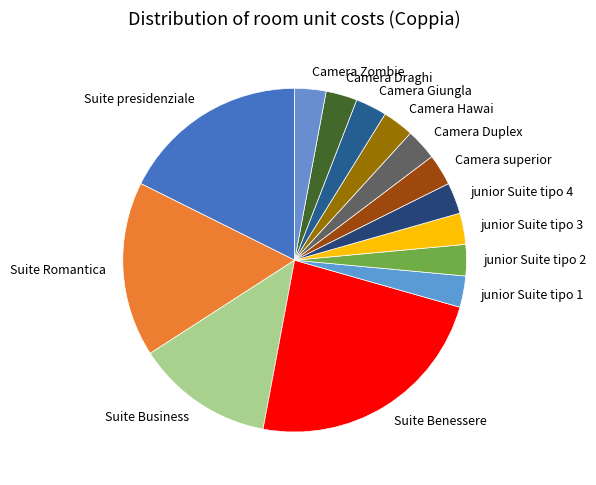

Is there a majority slice in this chart?

No